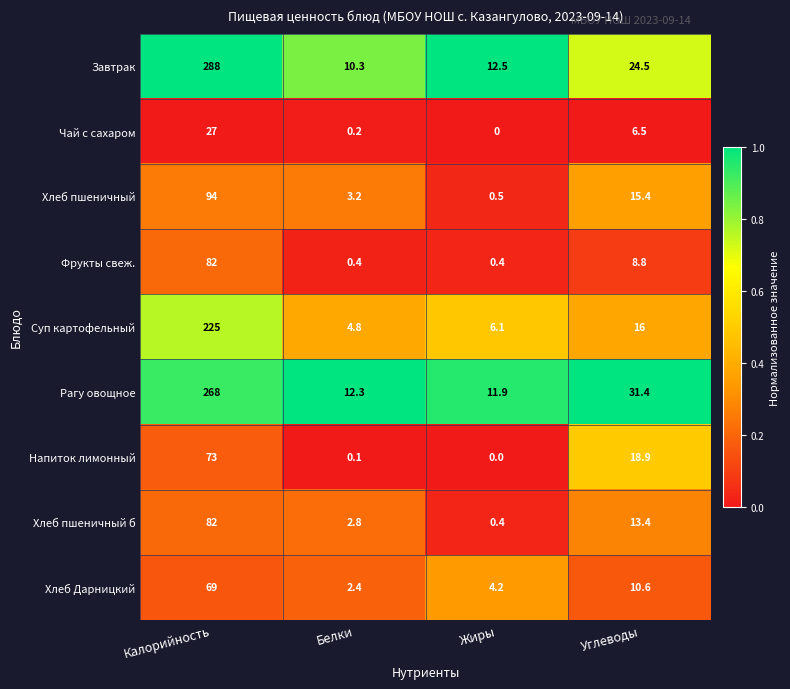

Which series has the widest spread of values?

Завтрак